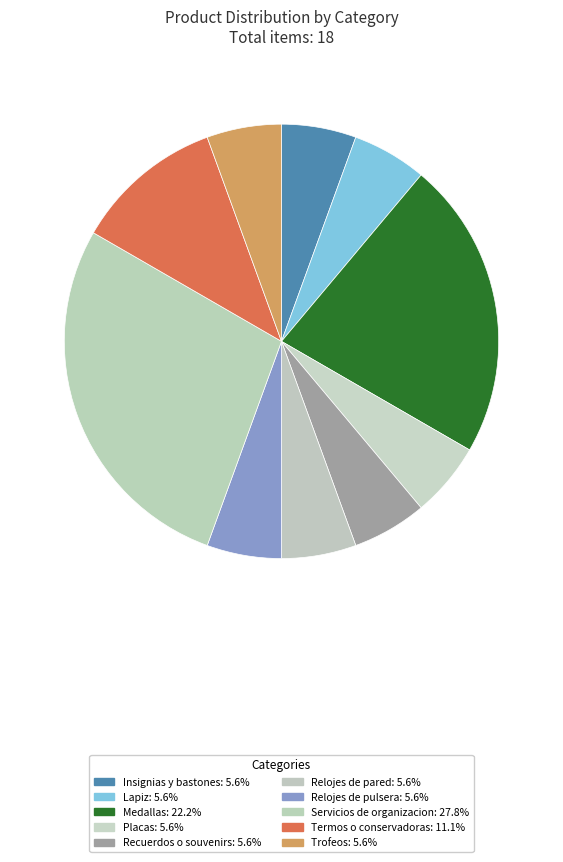

How many slices are in this pie chart?

10